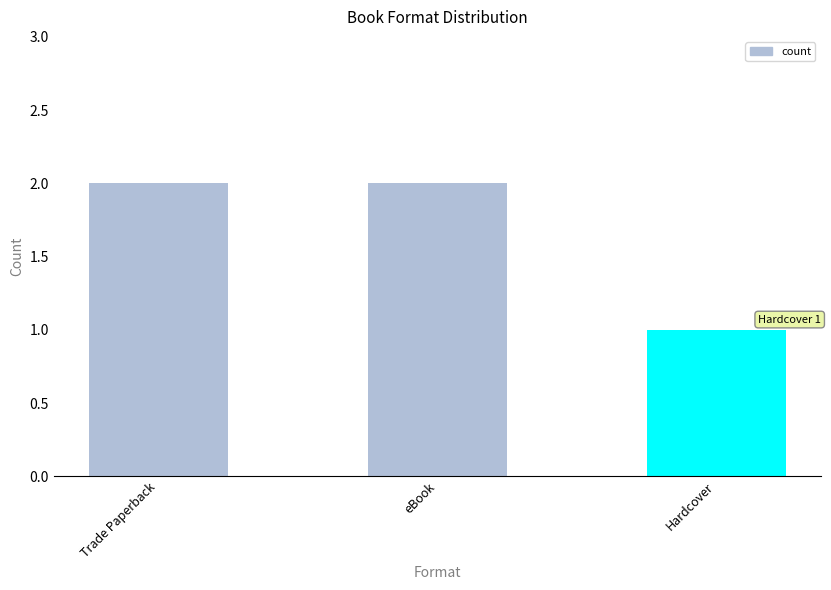

Reading right to left, extract all data points from this chart.

Hardcover=1	eBook=2	Trade Paperback=2